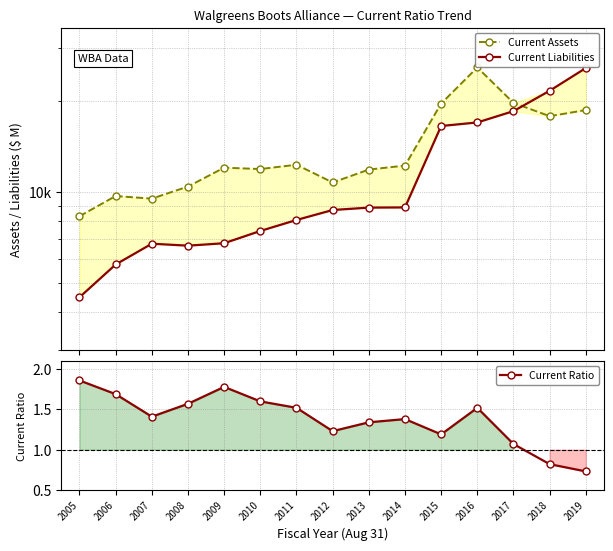

Which label corresponds to the largest value in the chart?

2016